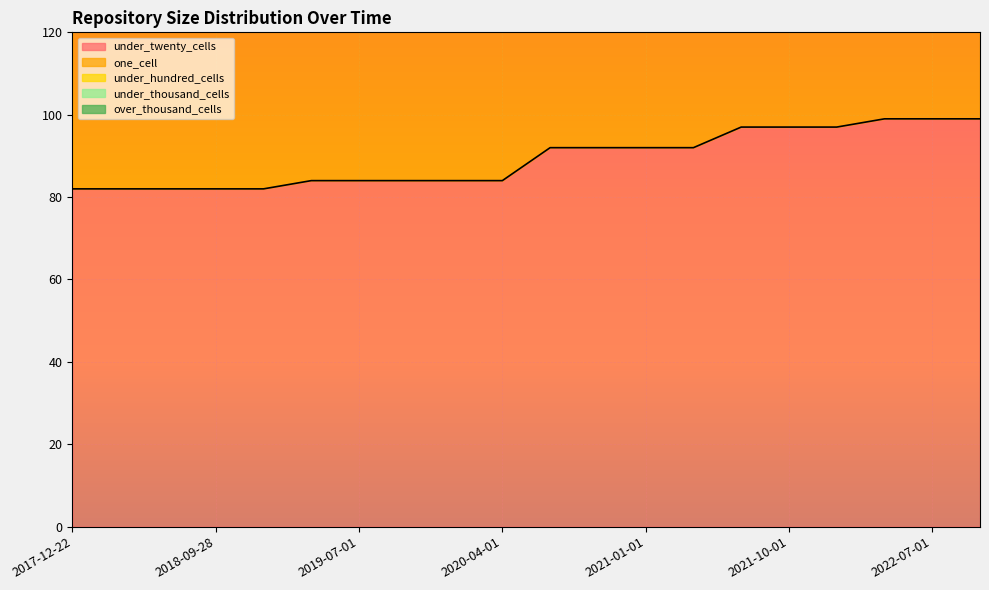

Which category has the highest value across all series?

2022-04-01